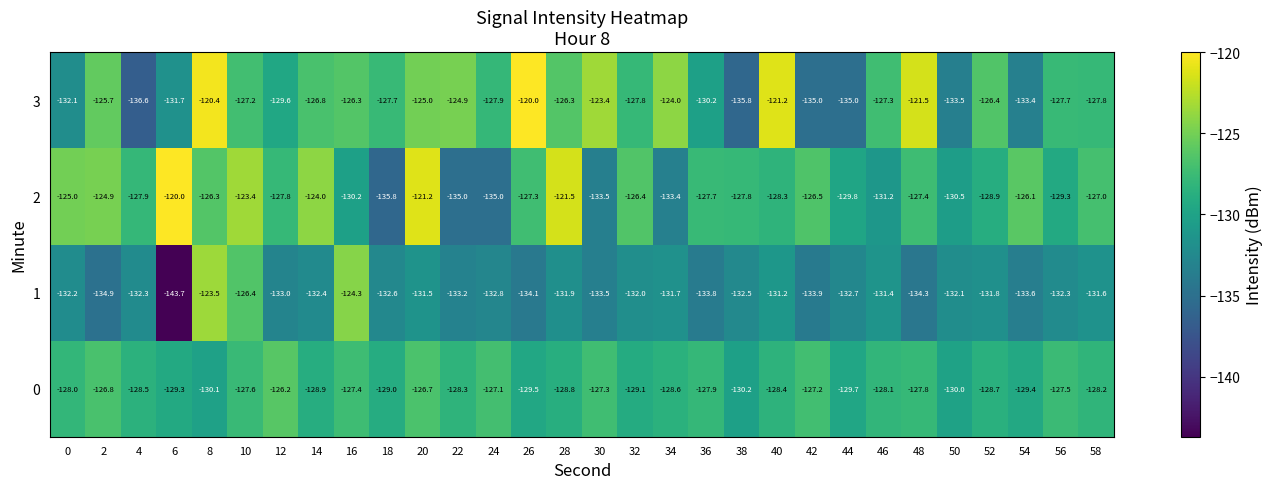

Which series has the largest total across all categories?

3